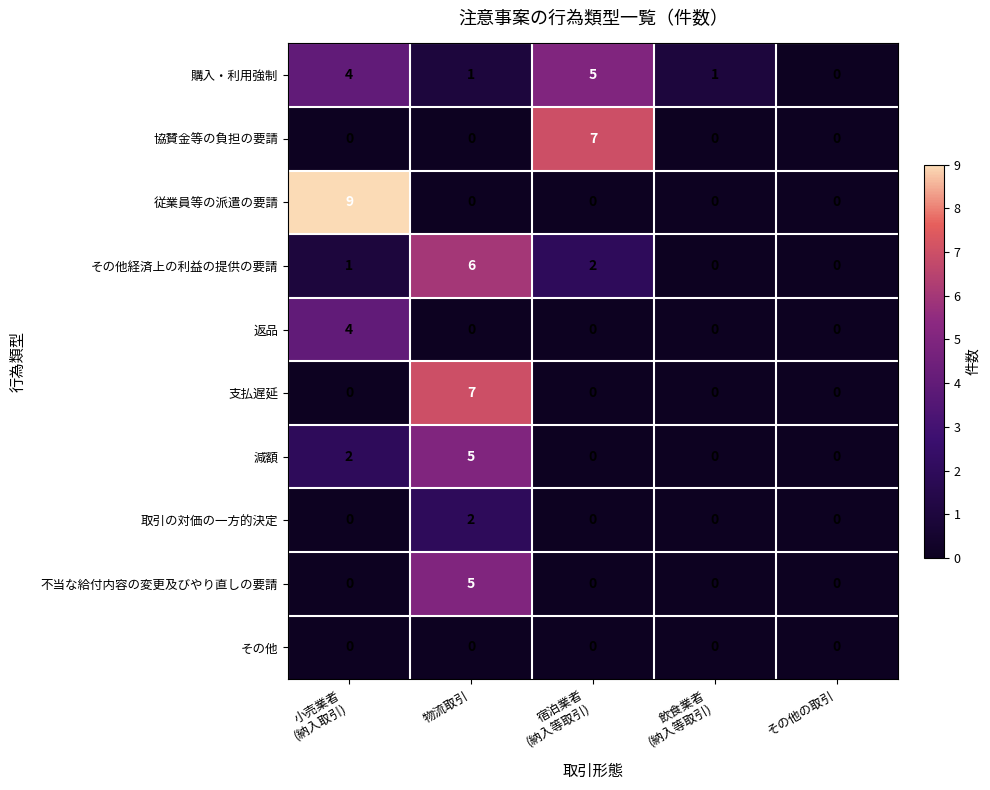

Which series changed the most between 物流取引 and その他の取引?

支払遅延